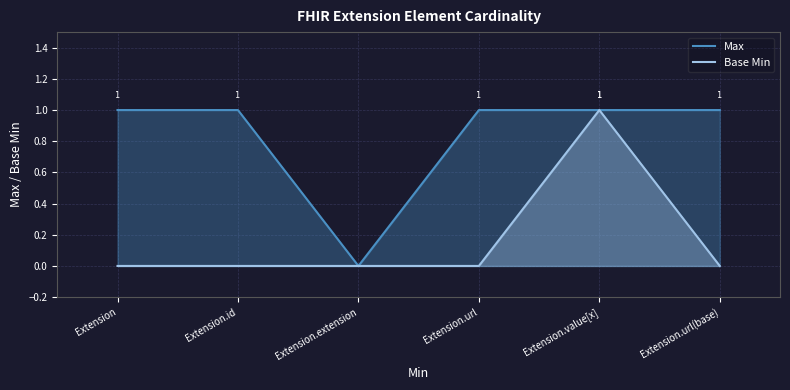

The value of Max at Extension is 0. True or false?

False